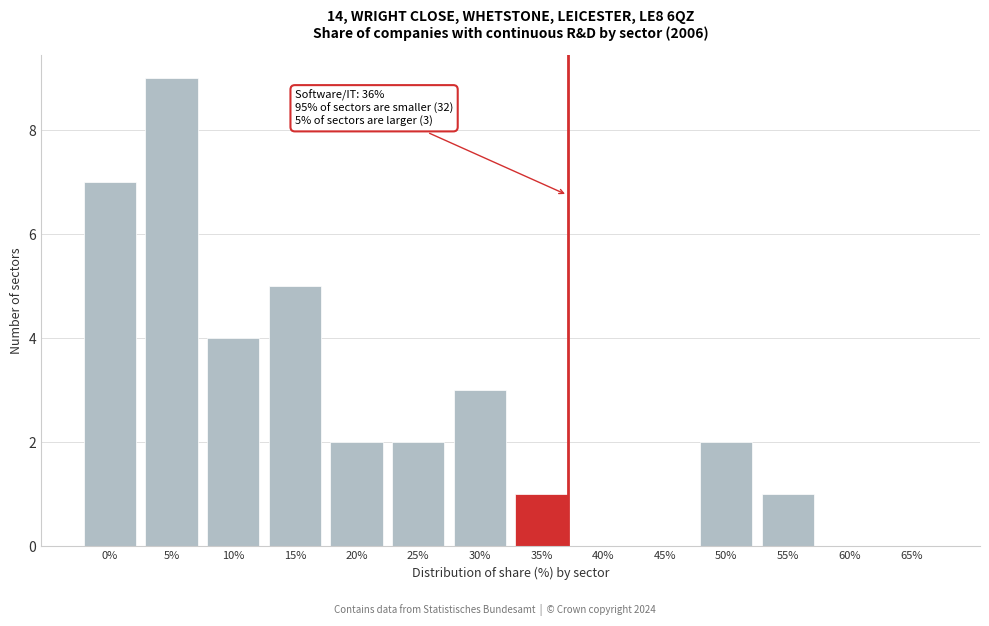

Reading right to left, transcribe all the data shown in this chart.

65%=0	60%=0	55%=1	50%=2	45%=0	40%=0	35%=1	30%=3	25%=2	20%=2	15%=5	10%=4	5%=9	0%=7